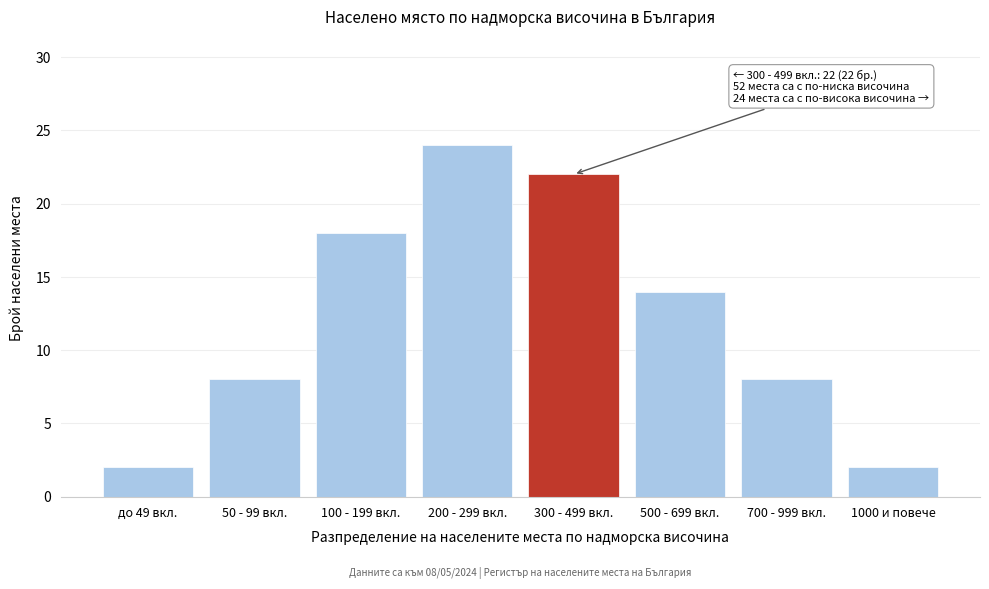

Reading left to right, extract all data points from this chart.

до 49 вкл.=2	50 - 99 вкл.=8	100 - 199 вкл.=18	200 - 299 вкл.=24	300 - 499 вкл.=22	500 - 699 вкл.=14	700 - 999 вкл.=8	1000 и повече=2